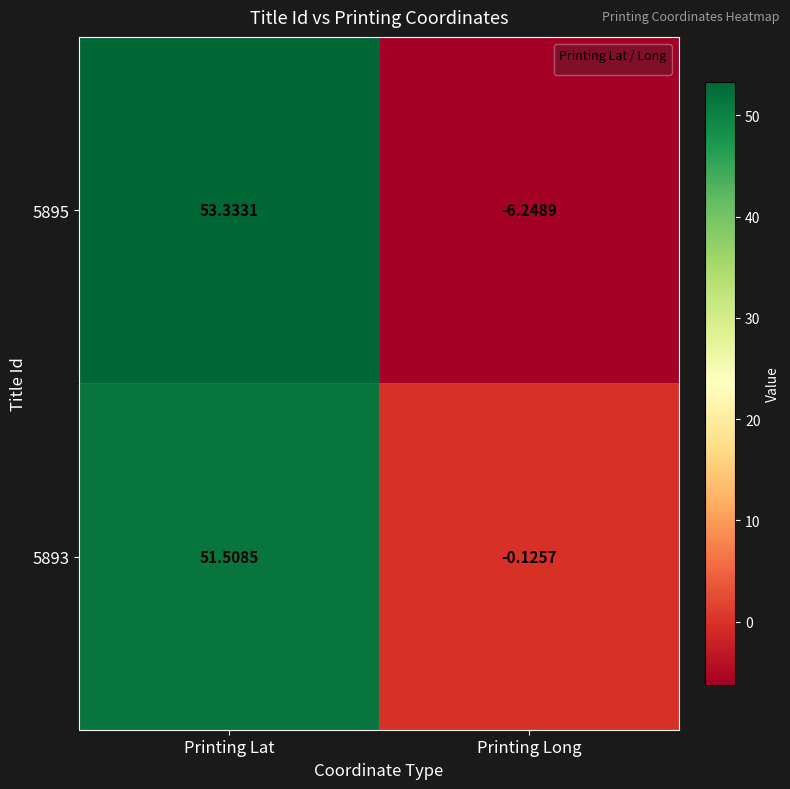

At which label does 5893 first exceed 51?

Printing Lat